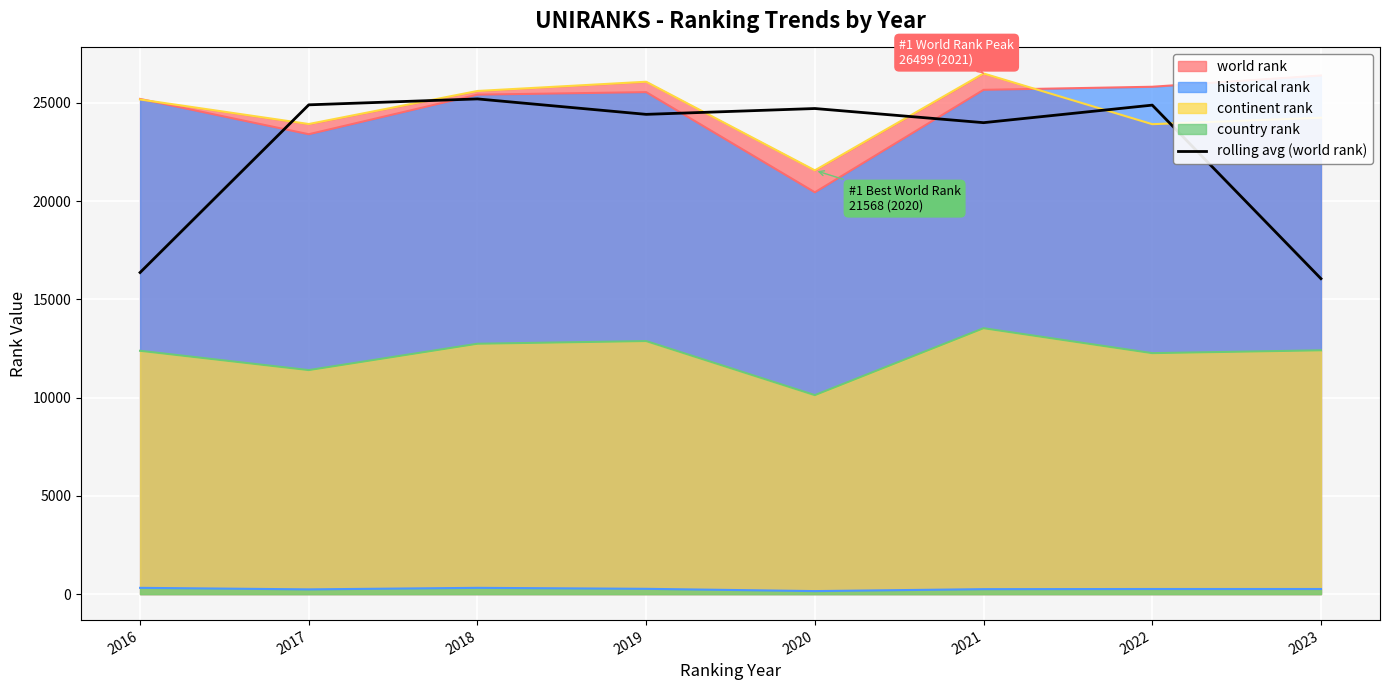

The chart shows a value of 12470.6 at 2018. True or false?

False